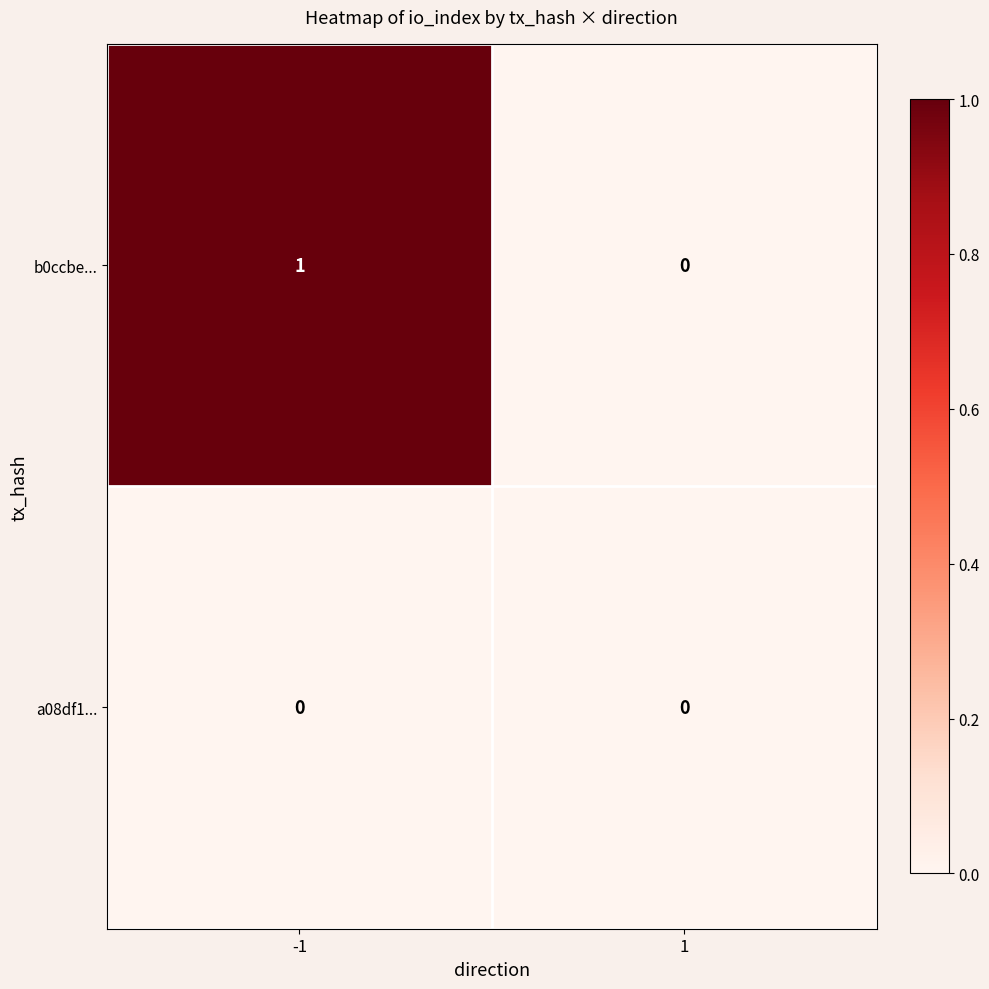

List the series in order of their peak value, highest first.

b0ccbe..., a08df1...